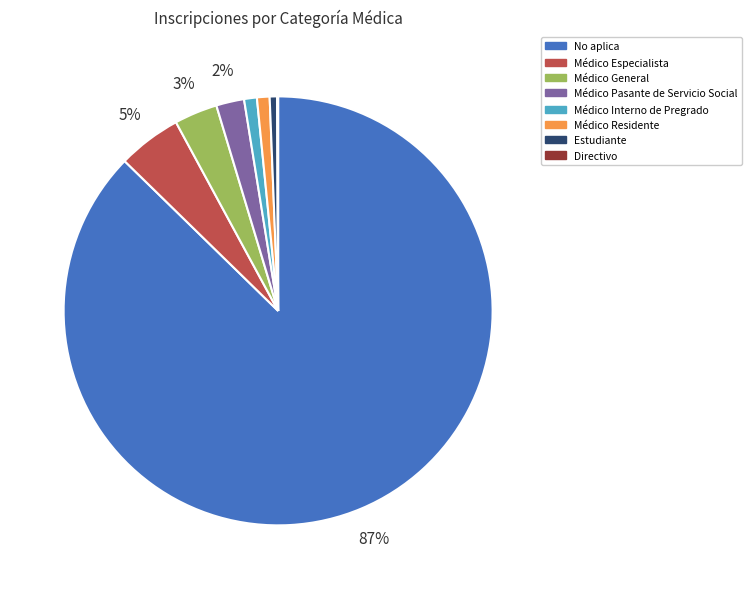

To the nearest percent, what is the difference between the No aplica and Médico Interno de Pregrado slice percentages?

86%